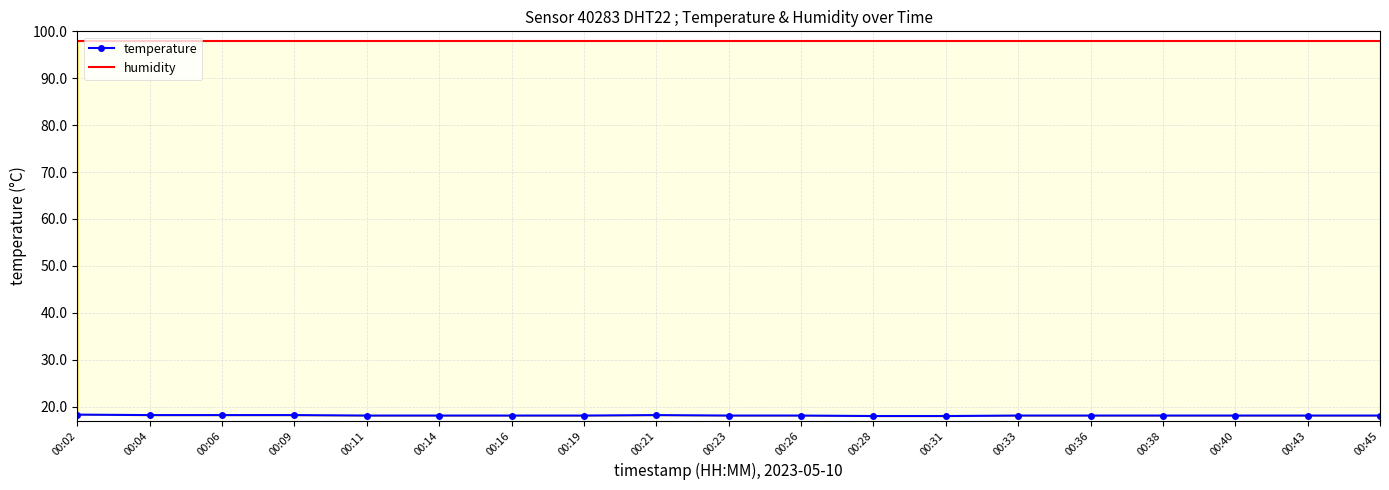

True or false: temperature has a value of 6.8 at 00:14.

False